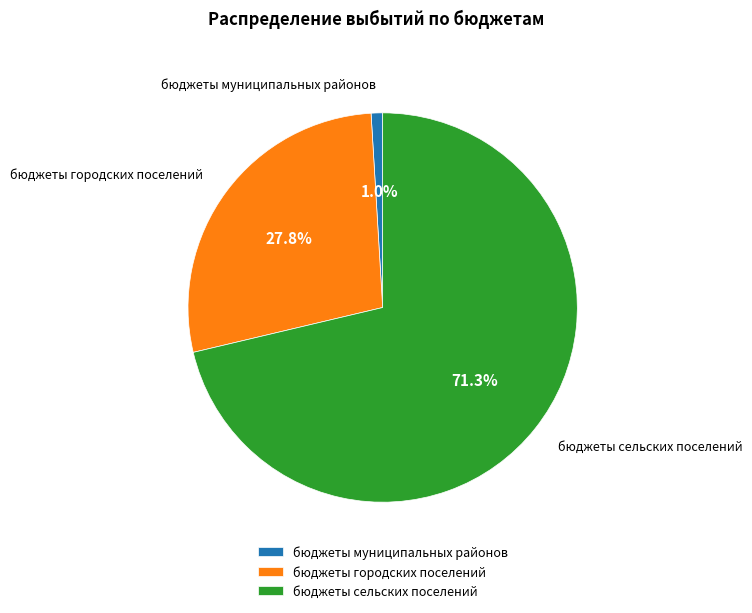

To the nearest percent, what portion does бюджеты городских поселений represent?

28%